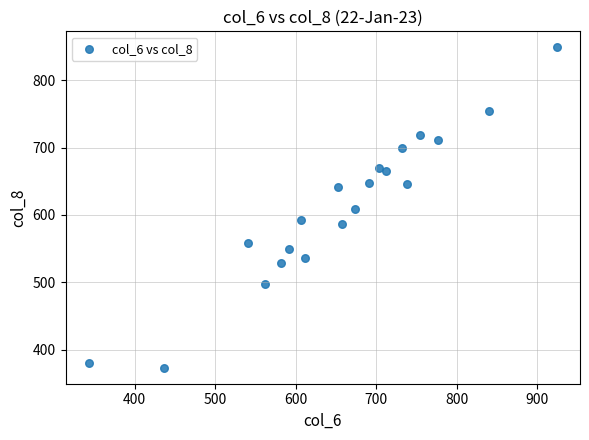

What is the range of Y values (max minus min)?

476